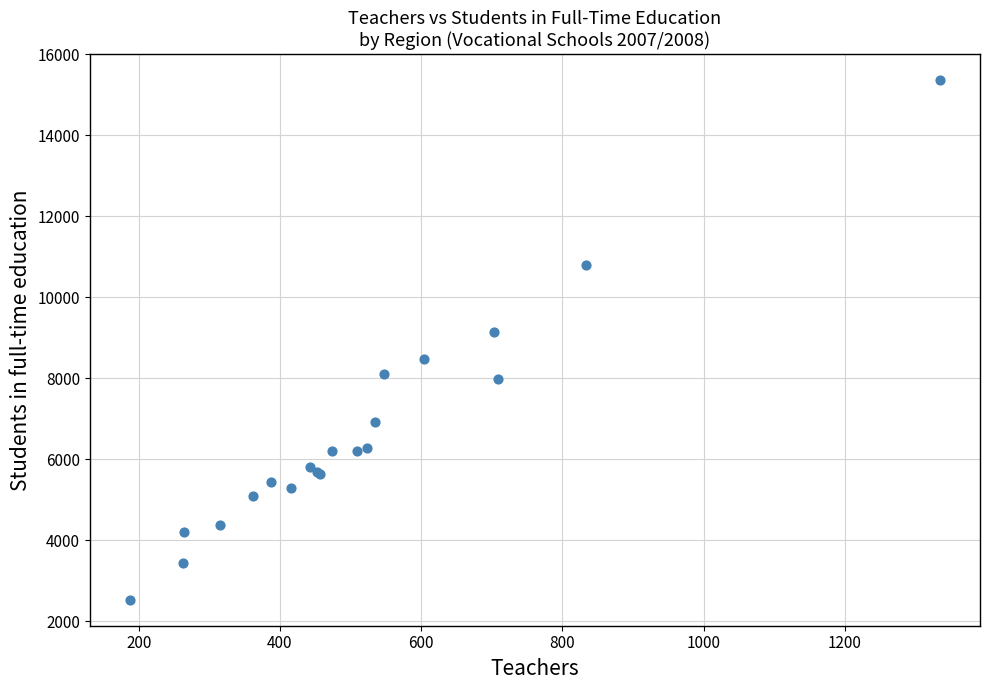

What Y value in the scatter plot is closest to 8947?

9141